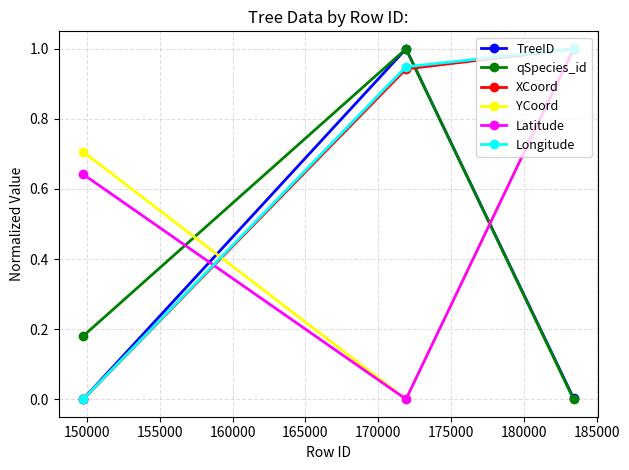

What is the value of the XCoord point at the 3rd from the left?

1.0